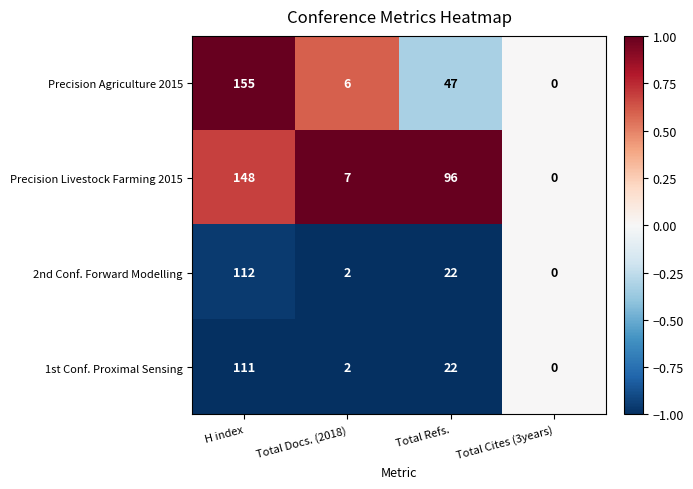

Is it true that Precision Livestock Farming 2015 equals 96 at Total Refs.?

True